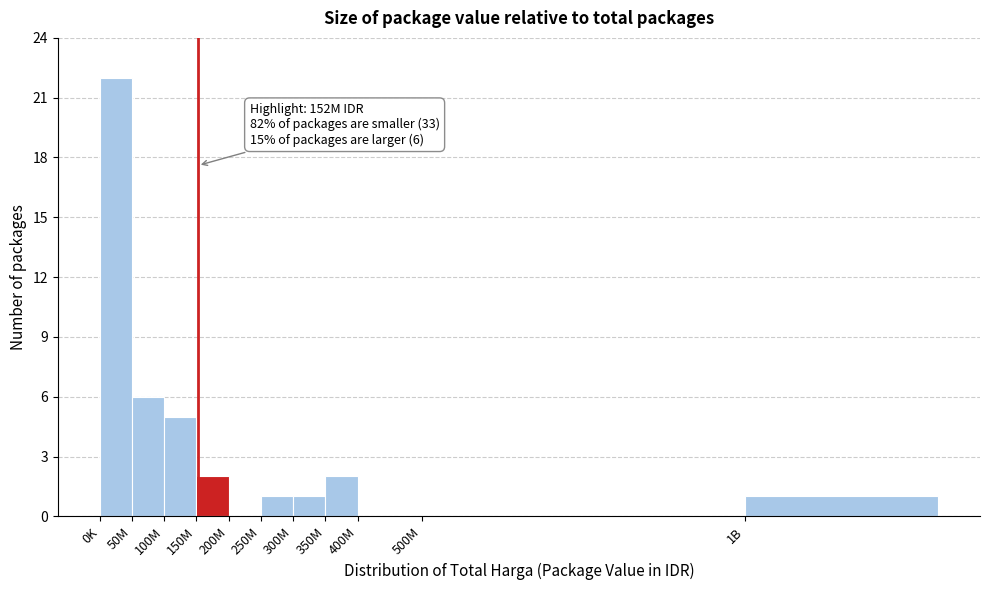

Reading right to left, extract all data points from this chart.

1B=1	500M=0	400M=0	350M=2	300M=1	250M=1	200M=0	150M=2	100M=5	50M=6	0K=22